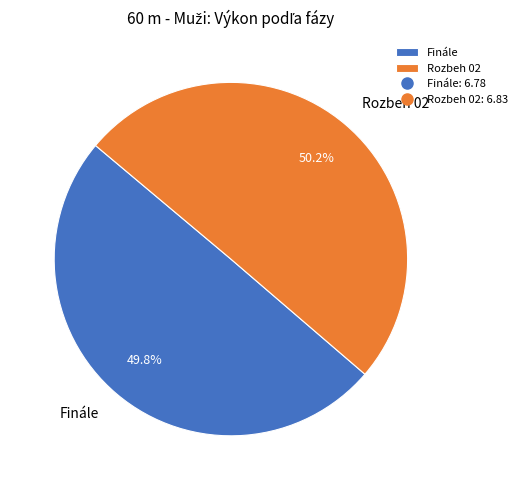

How much of the chart is everything except Rozbeh 02?

49.8%